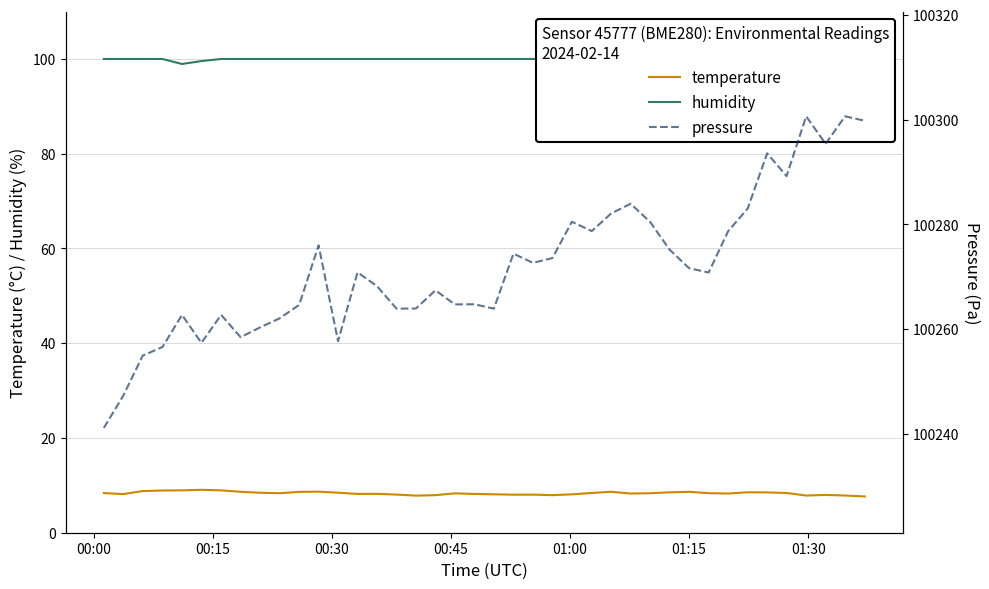

True or false: pressure has more than 2 points higher than both neighbors.

True